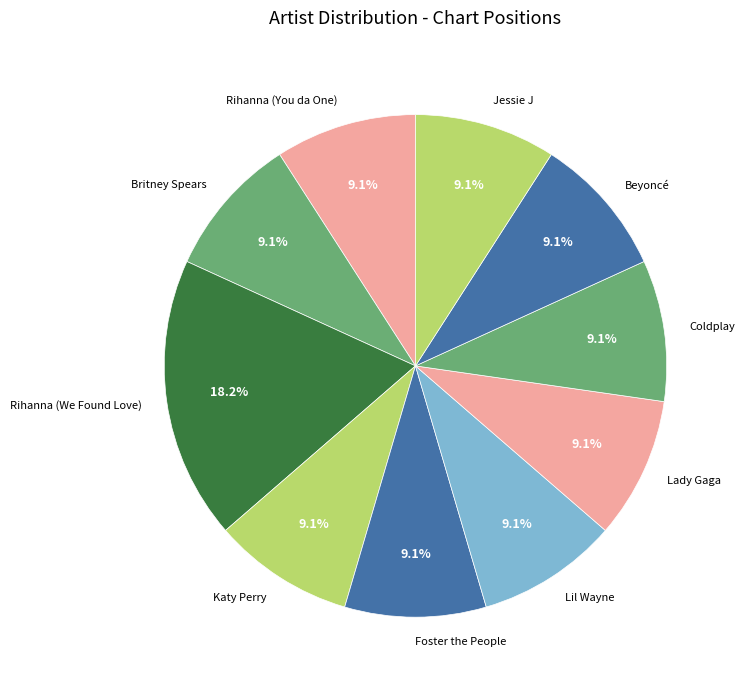

Which slice is the largest?

Rihanna (We Found Love)